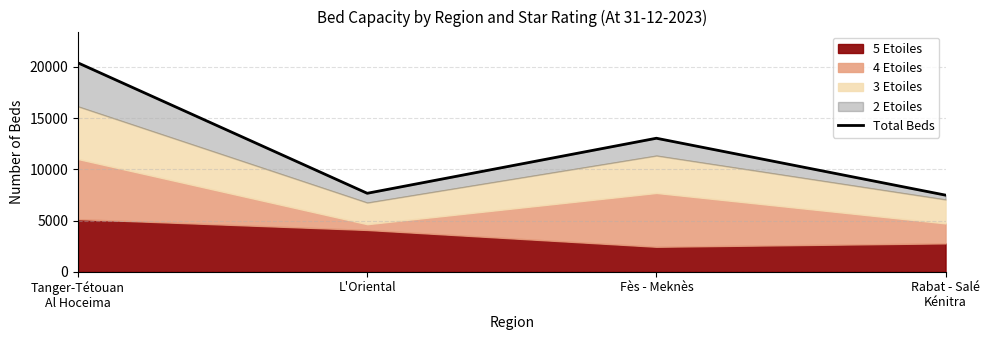

Rank the categories by value from lowest to highest.

Rabat - Salé
Kénitra, L'Oriental, Fès - Meknès, Tanger-Tétouan
Al Hoceima